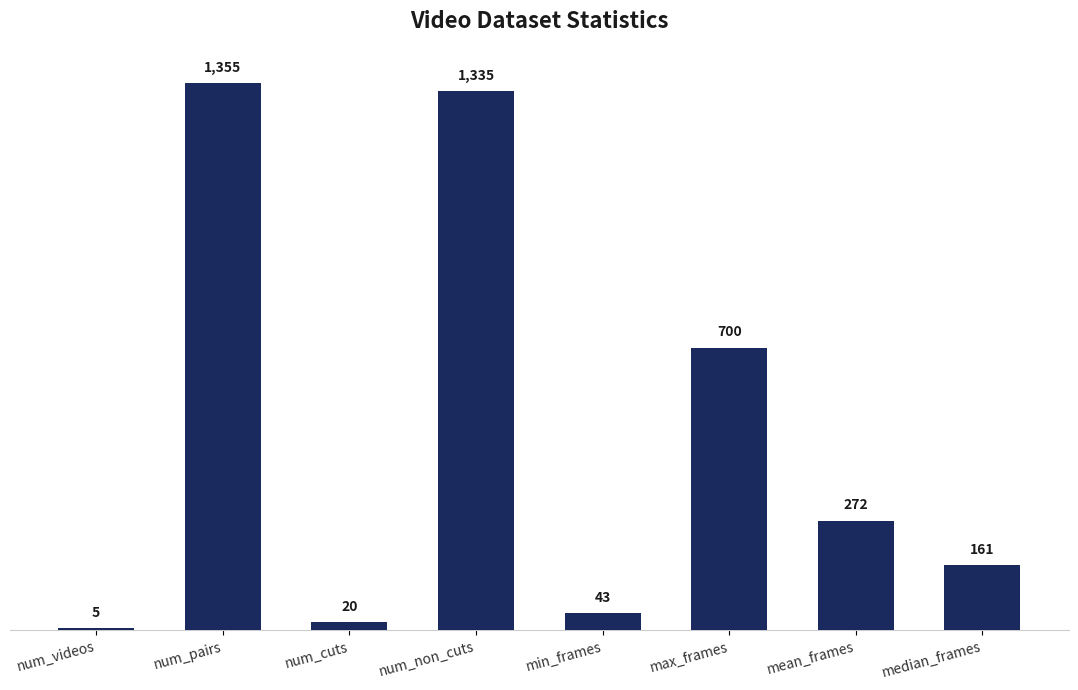

Where does the data first go above 272?

num_pairs